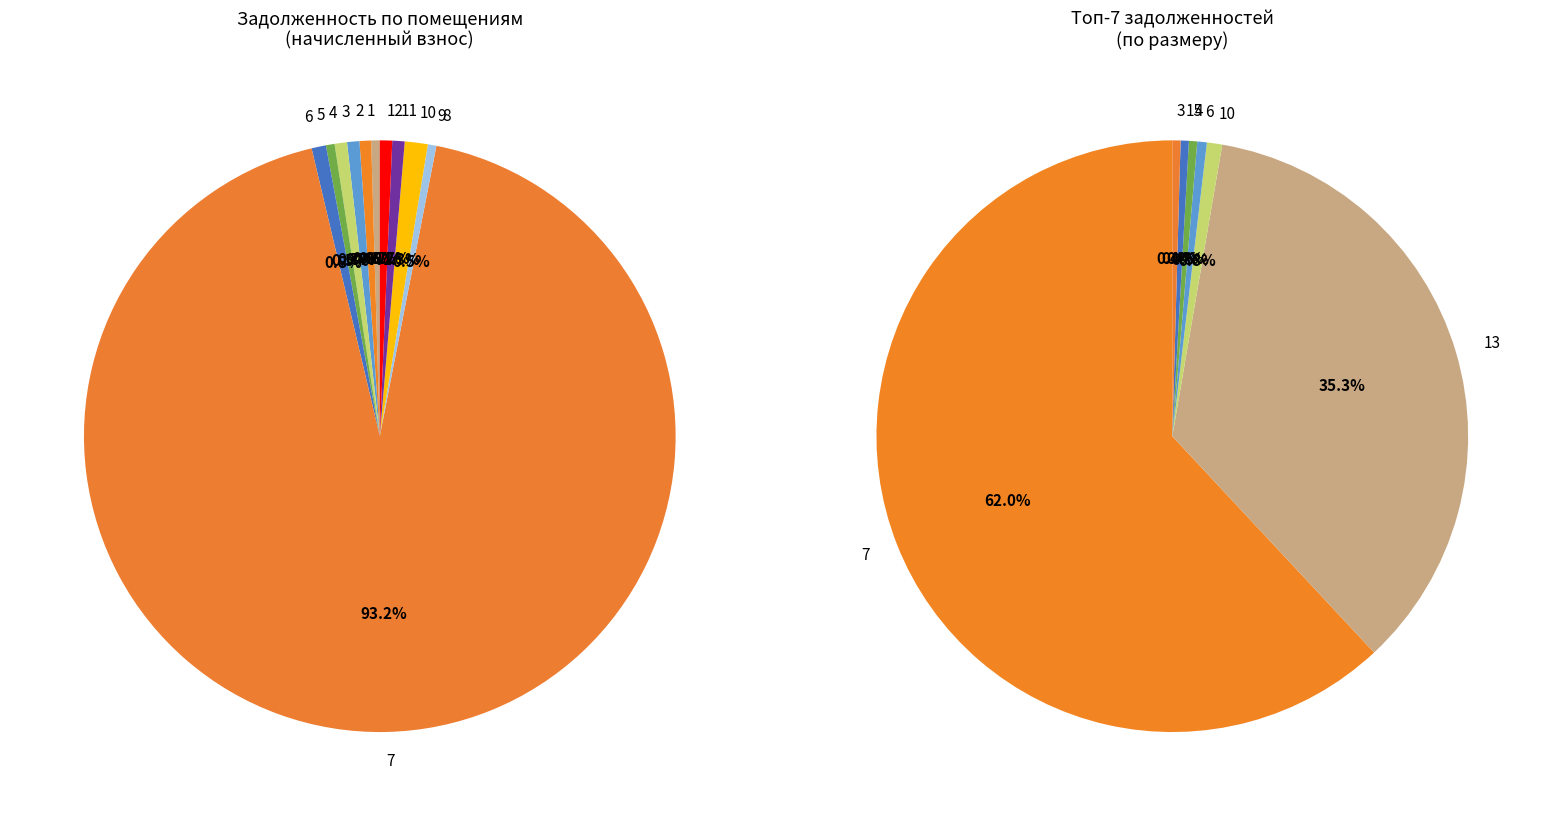

The 15 slice represents 0% of the pie. True or false?

True